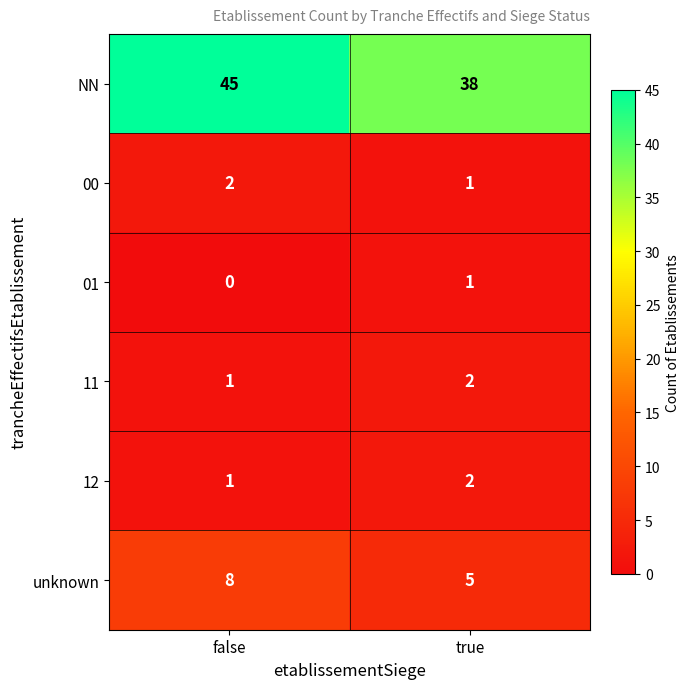

Between false and true, which series saw the biggest shift?

NN